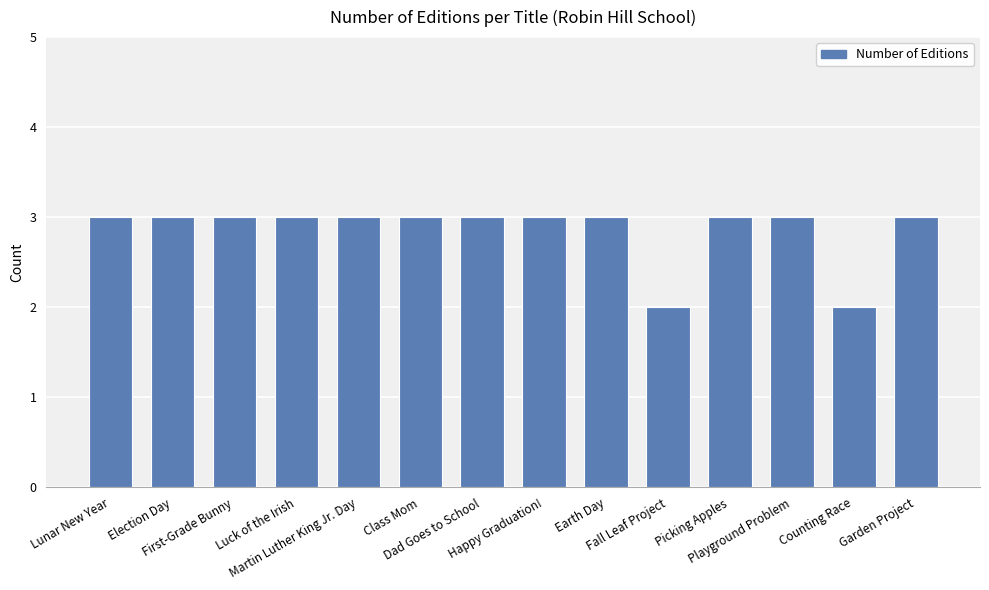

How many categories are shown in the chart?

14